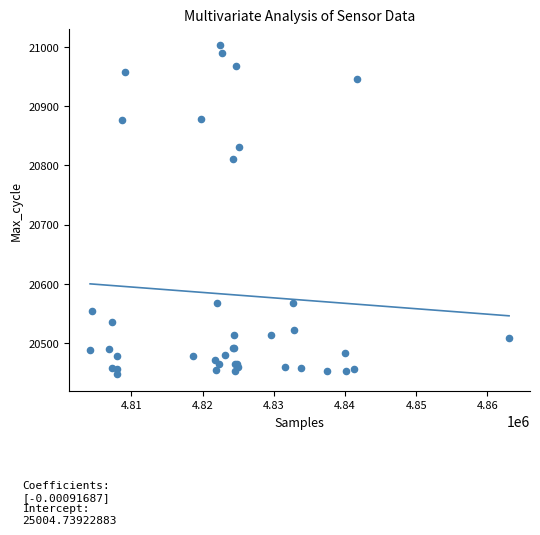

What Y value in the scatter plot is closest to 20725?

20810